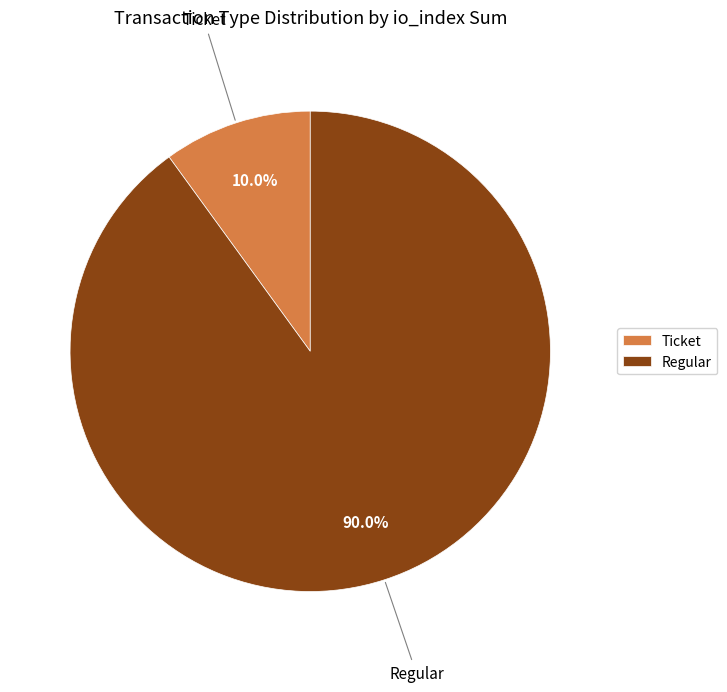

Do Ticket and Regular together represent more than half of the pie?

Yes